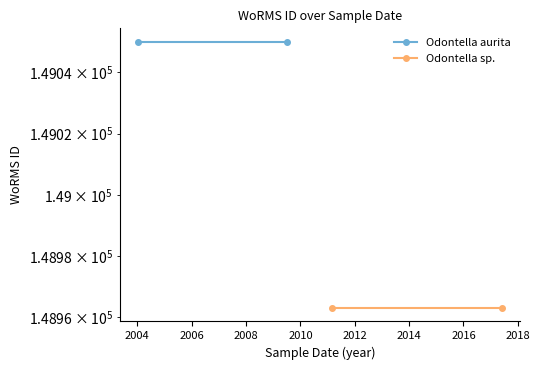

What is the value of the Odontella aurita point at the 1st from the left?

149050